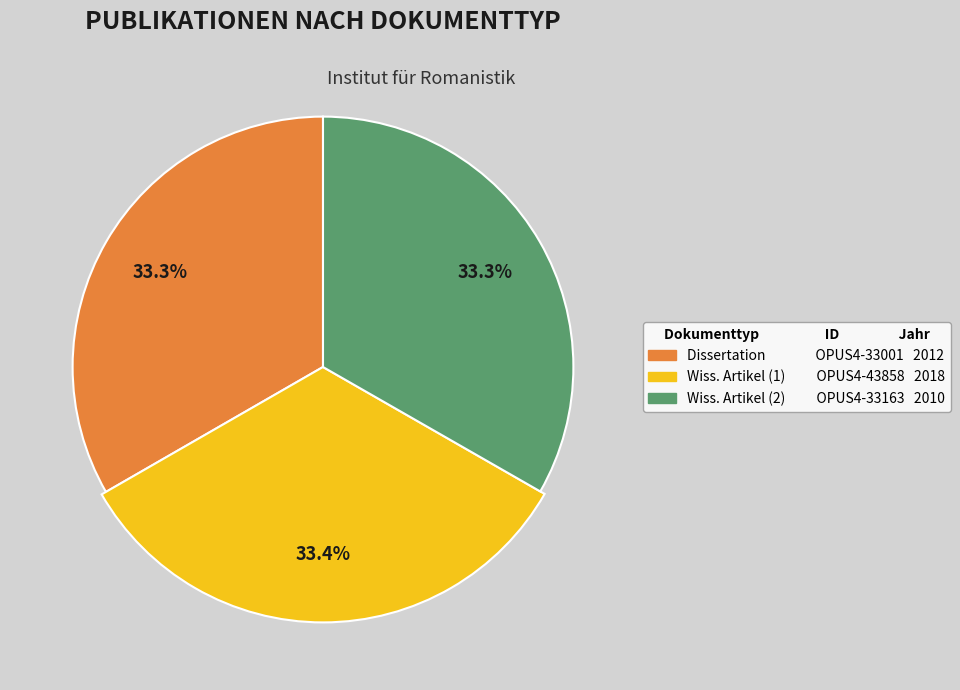

Is it true that Wissenschaftlicher Artikel (2018) is 24% of the pie?

False